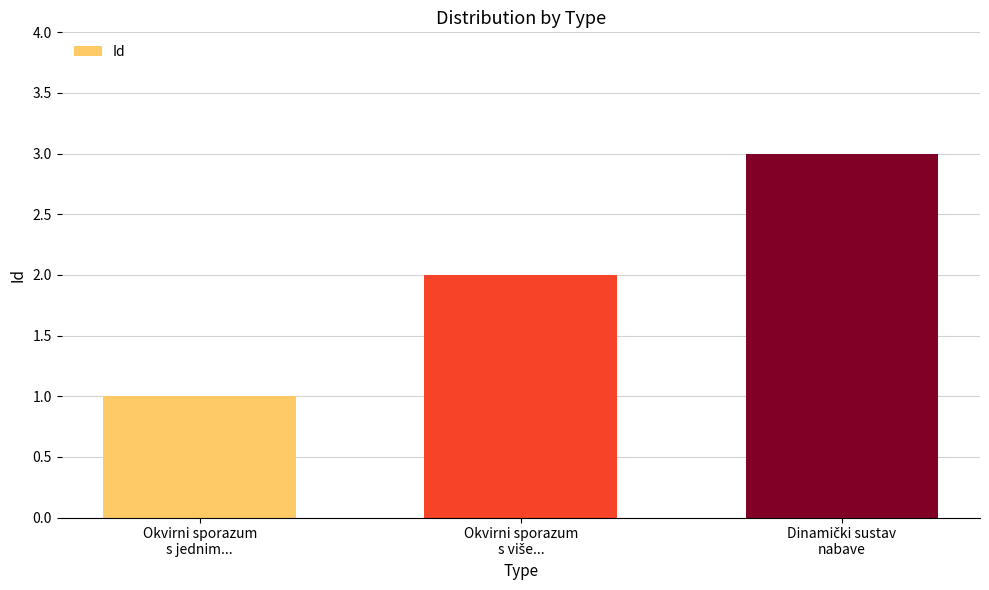

How many bars are there in total?

3